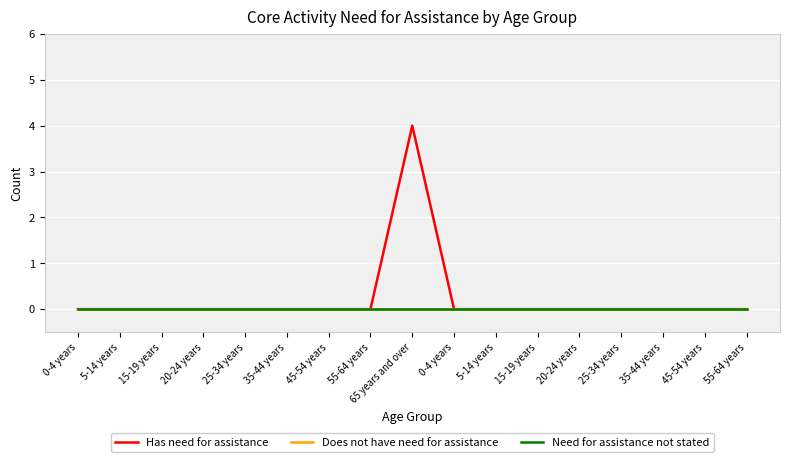

Is this an area chart (filled region under the line)?

No